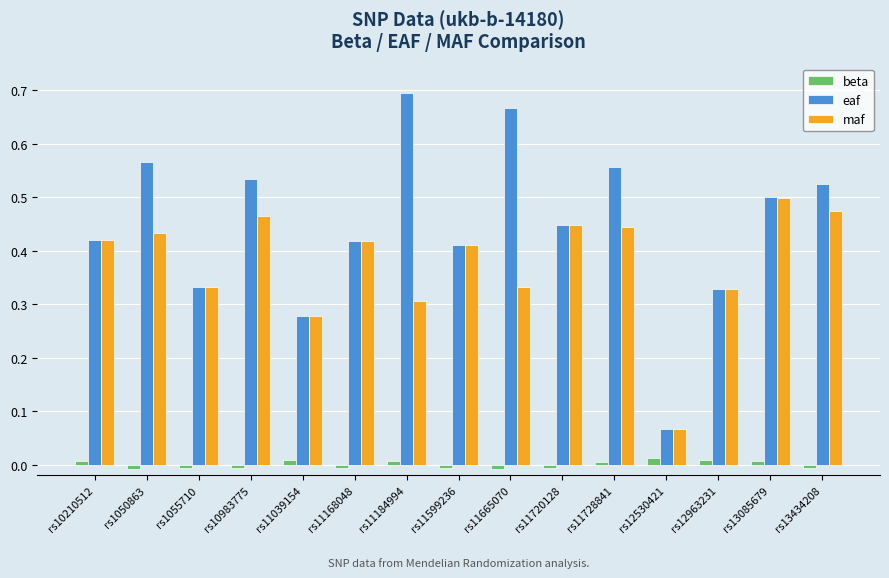

At which label does eaf reach its peak?

rs11184994